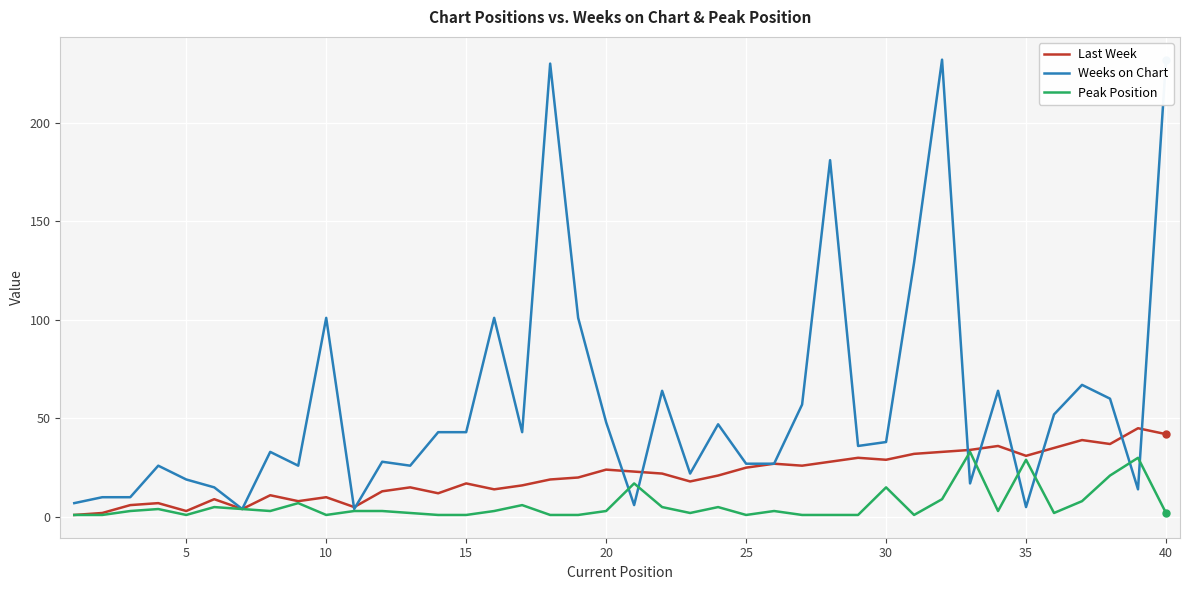

How many times do Peak Position and Weeks on Chart cross each other?

8